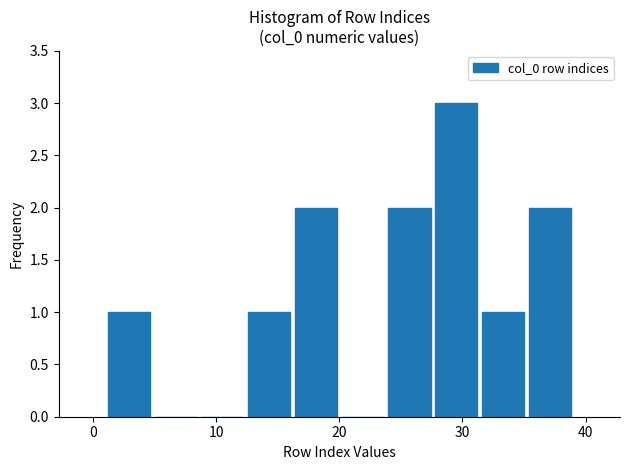

Read against the x-axis, roughly where is the centre of the tallest bar?

30